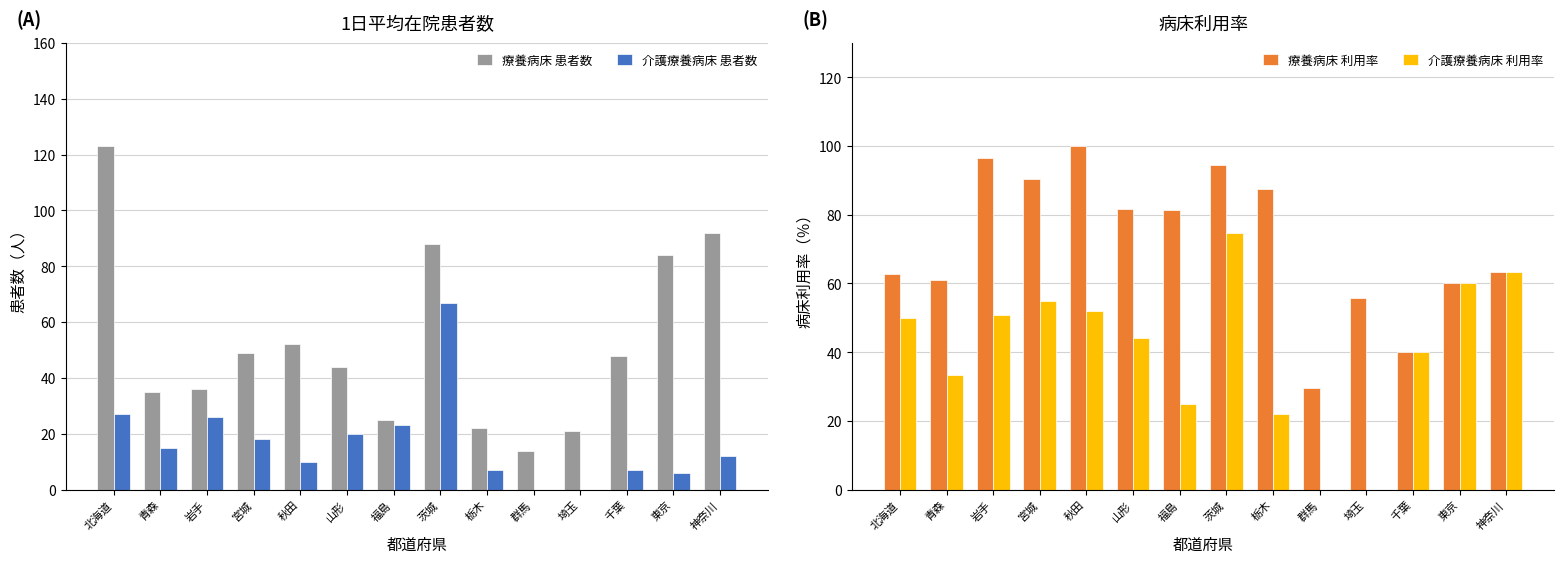

Rank the categories by 介護療養病床 患者数 value from highest to lowest.

茨城, 北海道, 岩手, 福島, 山形, 宮城, 青森, 神奈川, 秋田, 栃木, 千葉, 東京, 群馬, 埼玉